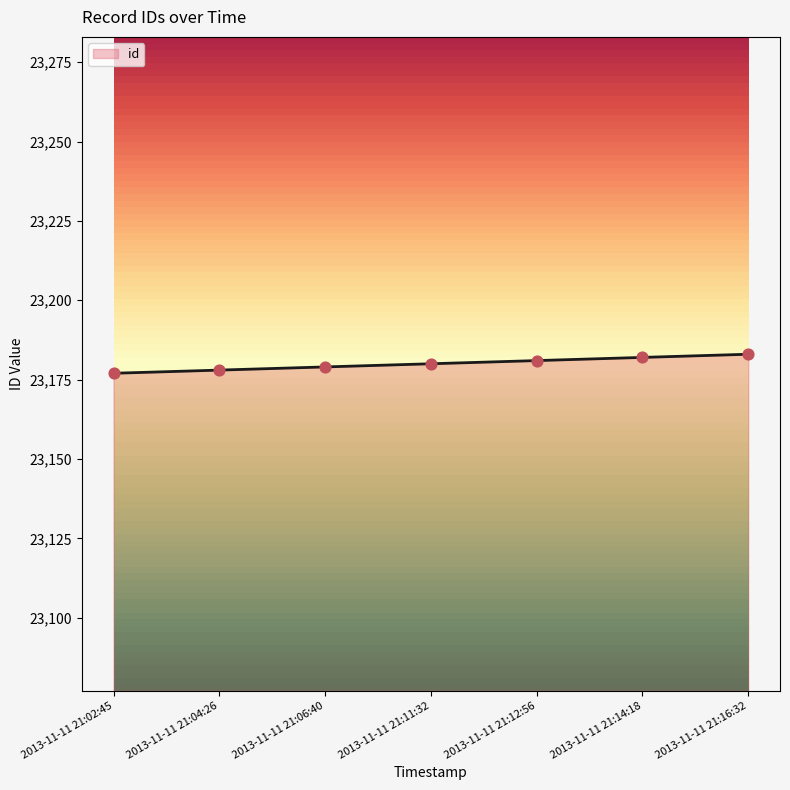

Between 2013-11-11 21:12:56 and 2013-11-11 21:02:45, which is larger?

2013-11-11 21:12:56